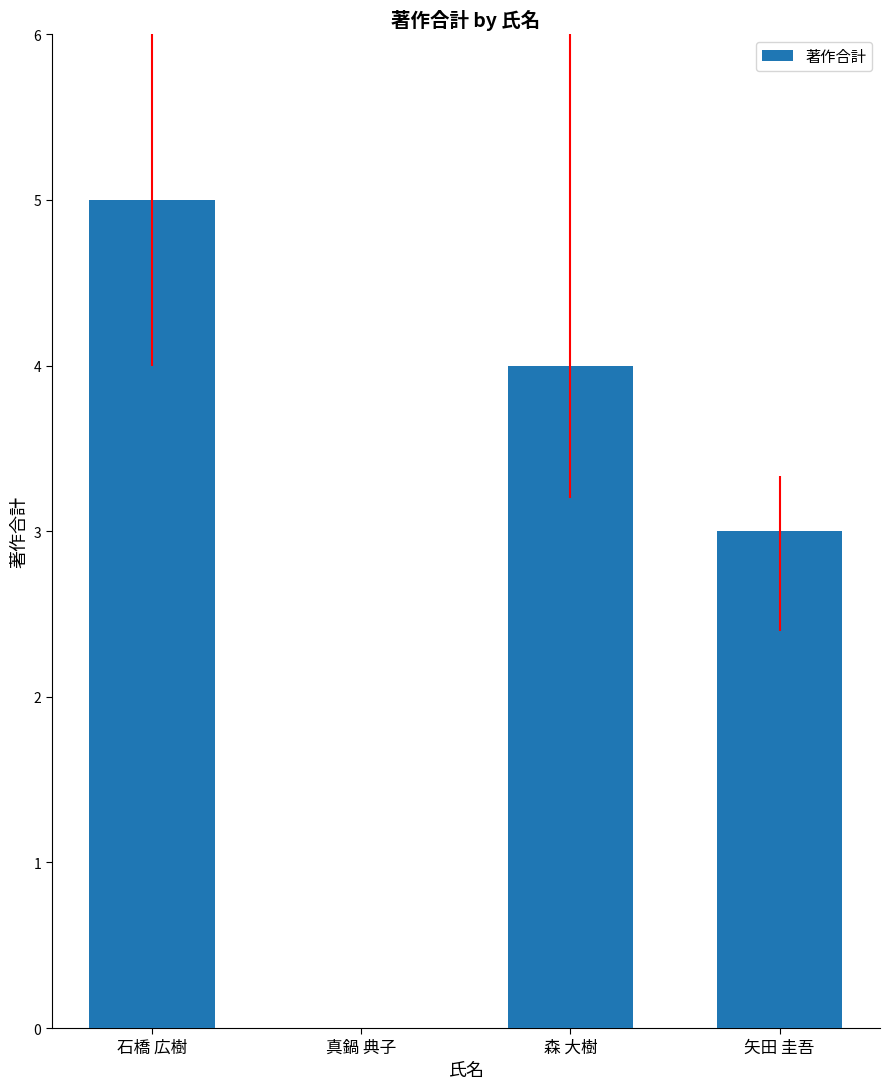

Is it true that the value at 森 大樹 is 4?

True